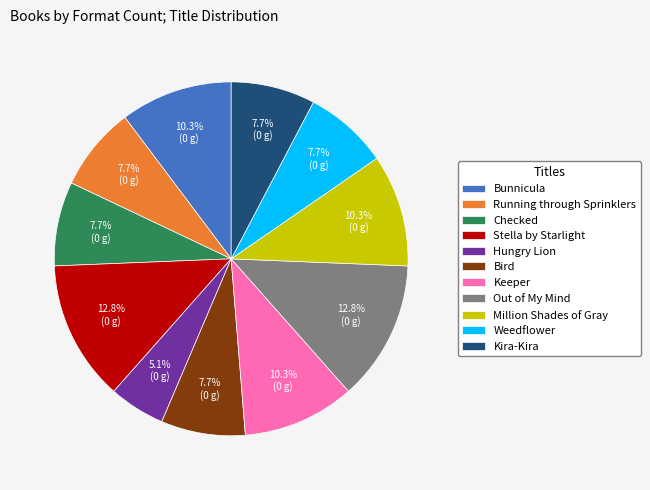

Does Stella by Starlight represent more than half of the total?

No